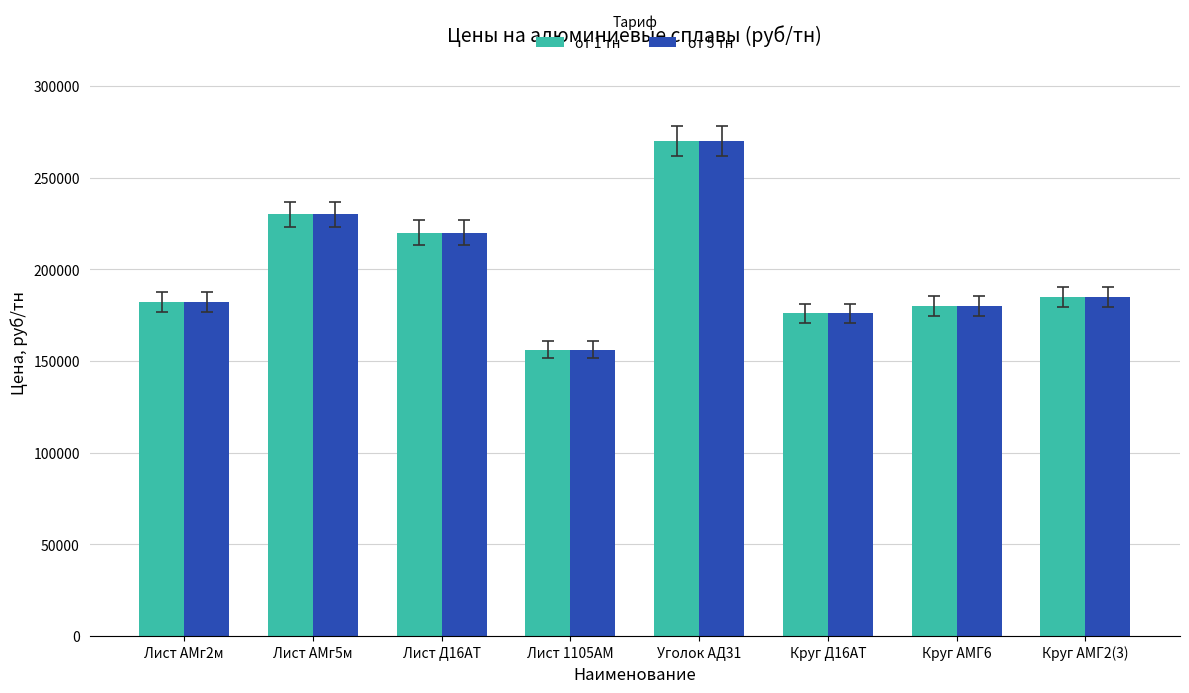

The value of от 1 тн at Лист Д16АТ is 220000. True or false?

True